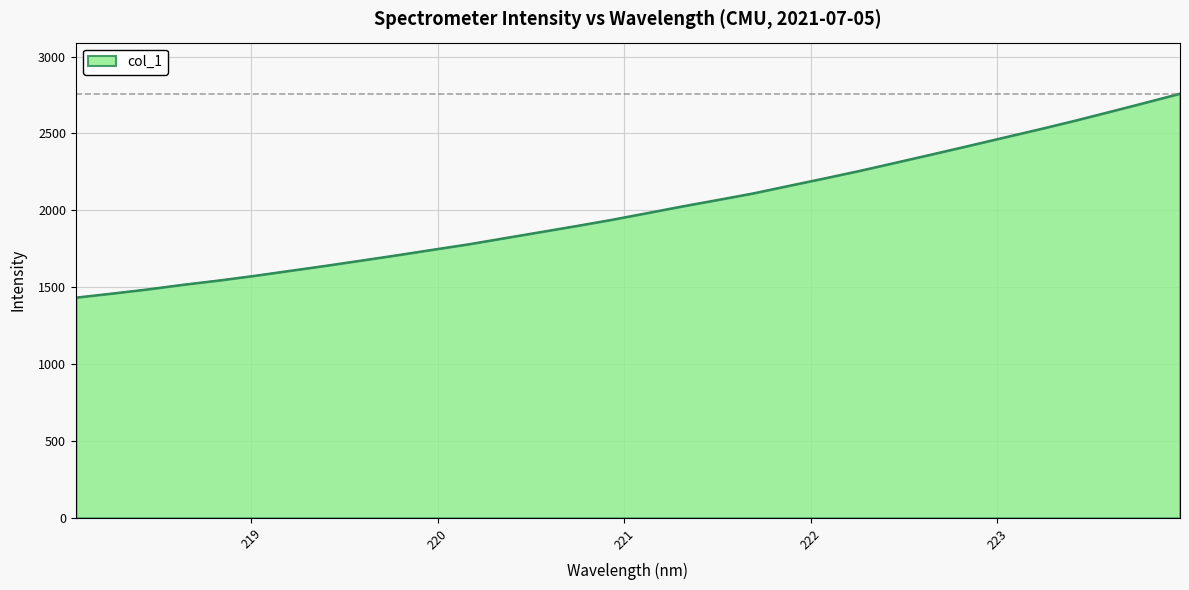

What is the minimum value shown in the chart?

1433.5